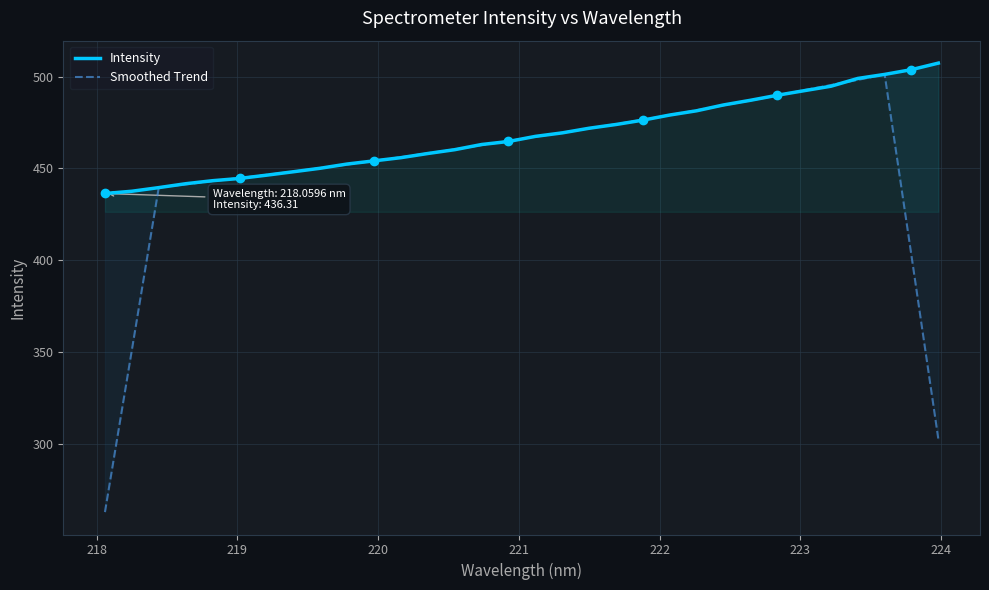

At how many categories does at least one series exceed 320?

32